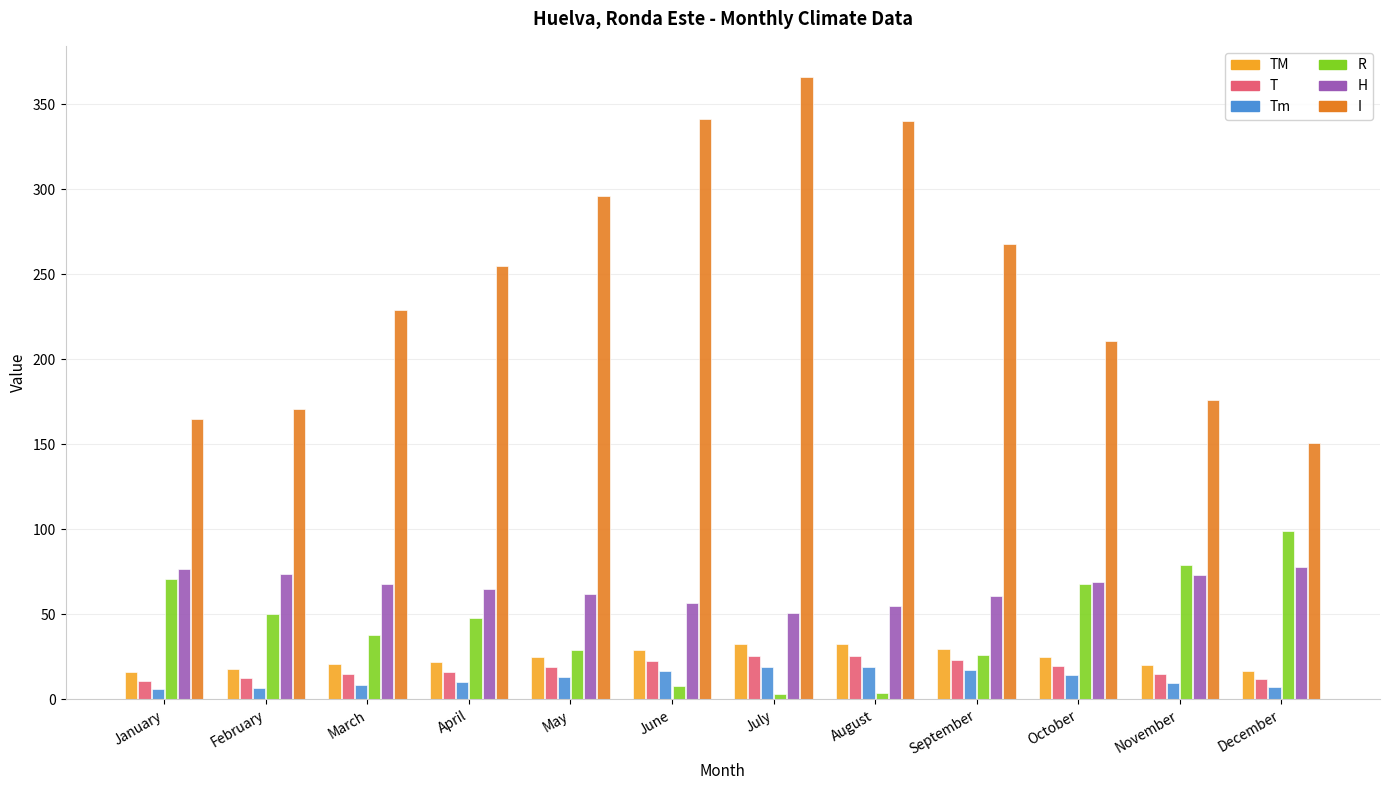

The value of H at March is 104.0. True or false?

False